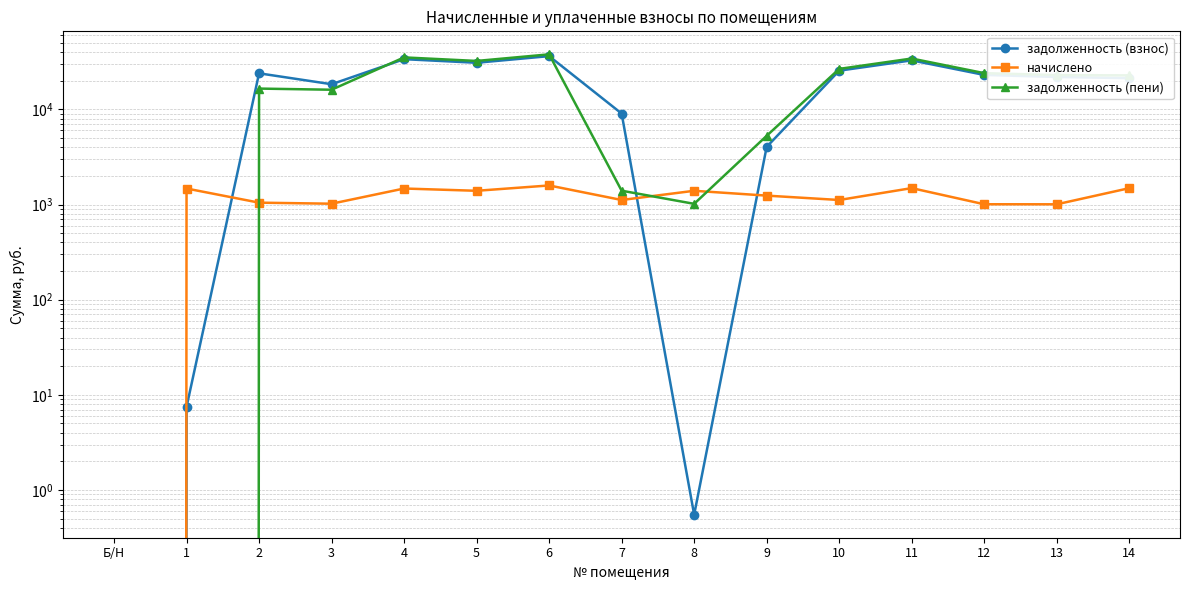

At which label does начислено reach its peak?

6